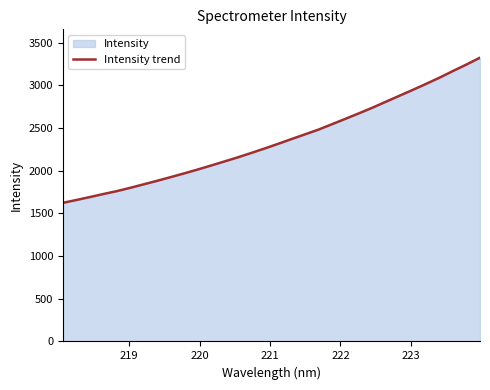

What is the greatest value displayed?

3324.4